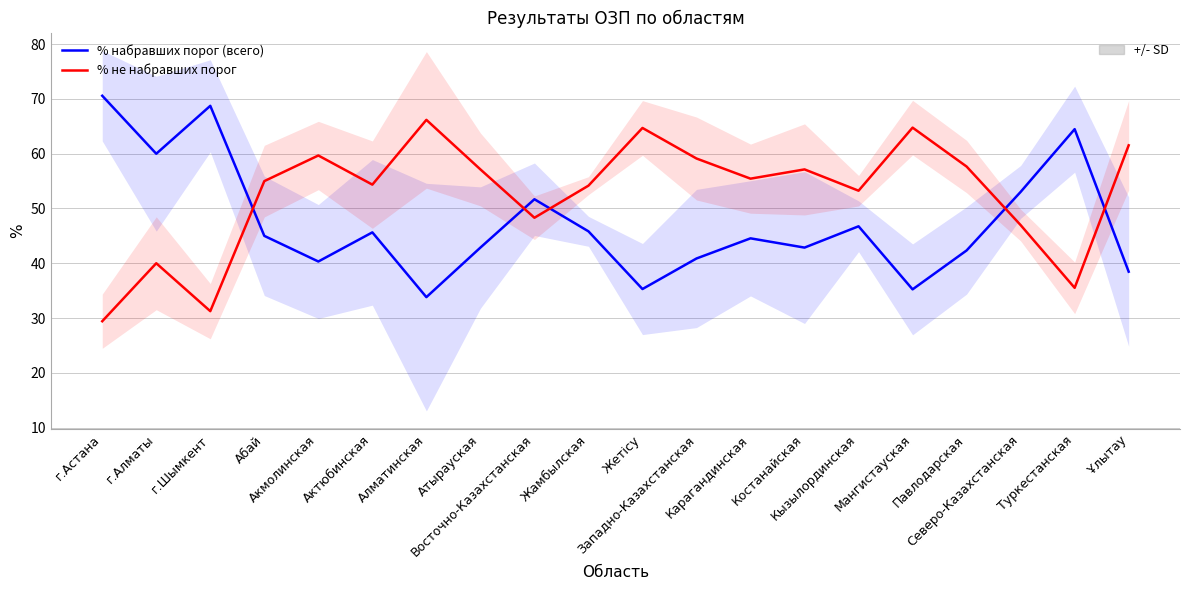

How many series are shown in this chart?

2